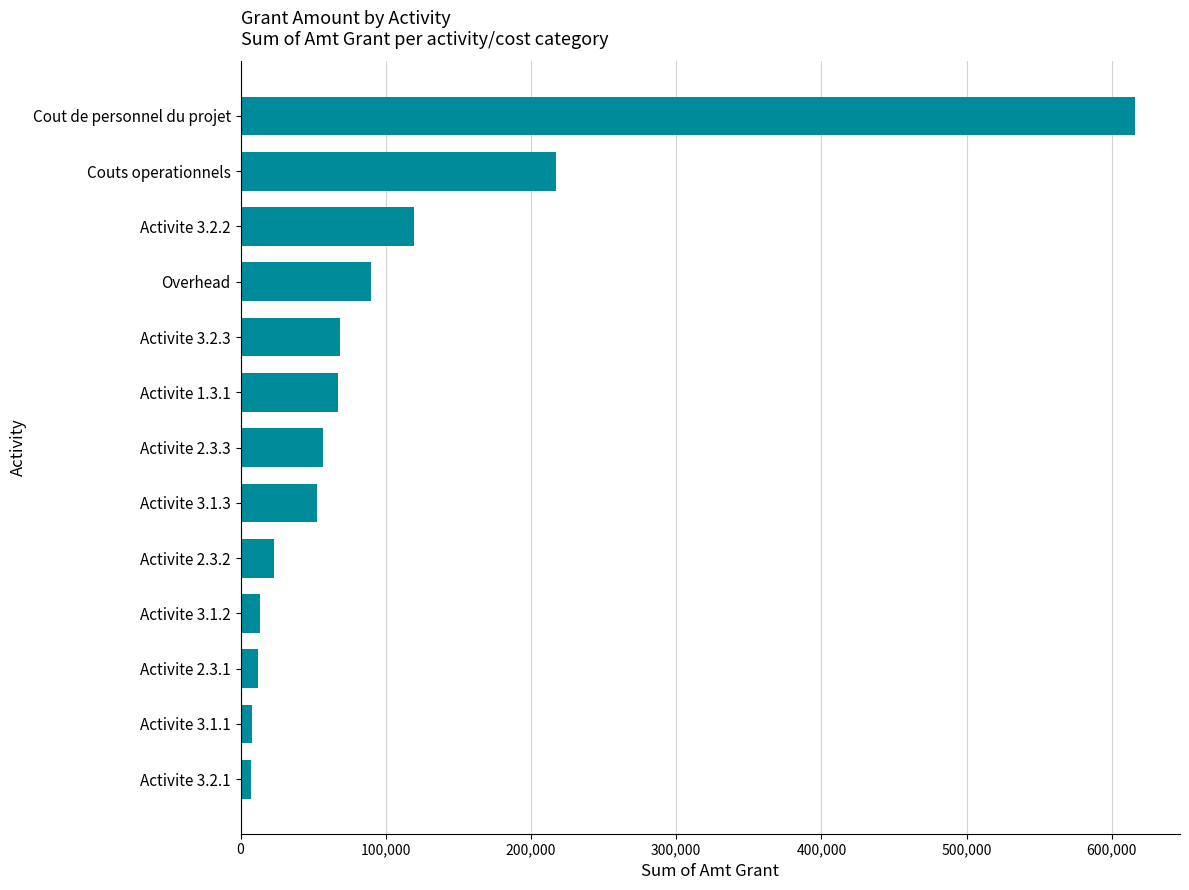

Which has a higher value, Overhead or Cout de personnel du projet?

Cout de personnel du projet